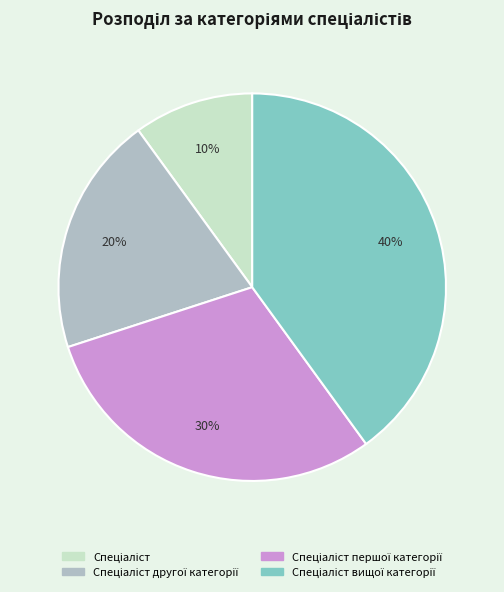

To the nearest percent, what is the average slice percentage?

25%